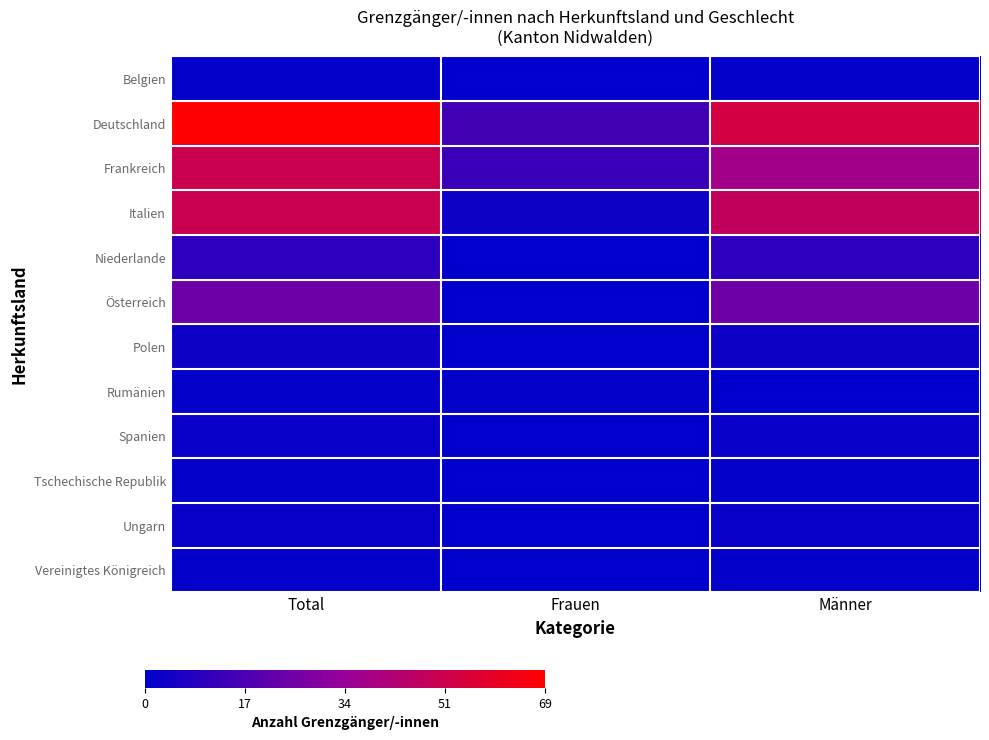

Reading left to right, transcribe all the data shown in this chart.

Belgien: Total=1	Frauen=0	Männer=1
Deutschland: Total=69	Frauen=15	Männer=54
Frankreich: Total=51	Frauen=13	Männer=38
Italien: Total=51	Frauen=3	Männer=48
Niederlande: Total=10	Frauen=0	Männer=10
Österreich: Total=25	Frauen=0	Männer=25
Polen: Total=3	Frauen=0	Männer=3
Rumänien: Total=1	Frauen=1	Männer=0
Spanien: Total=2	Frauen=0	Männer=2
Tschechische Republik: Total=1	Frauen=0	Männer=1
Ungarn: Total=2	Frauen=0	Männer=2
Vereinigtes Königreich: Total=1	Frauen=0	Männer=1